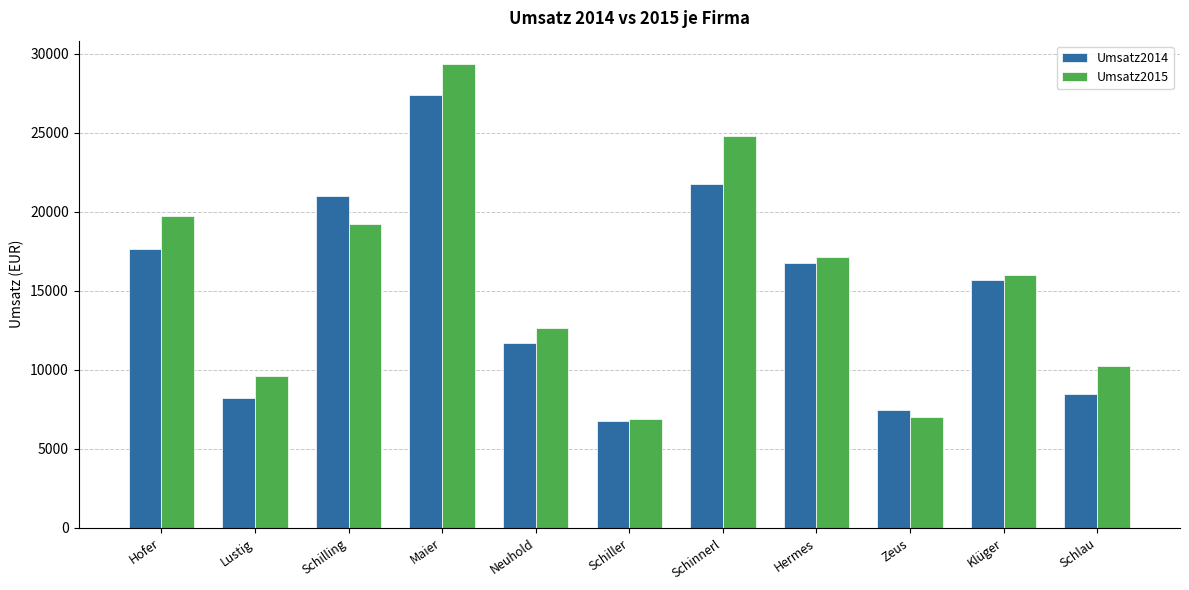

Between Hofer and Lustig, which series saw the biggest shift?

Umsatz2015